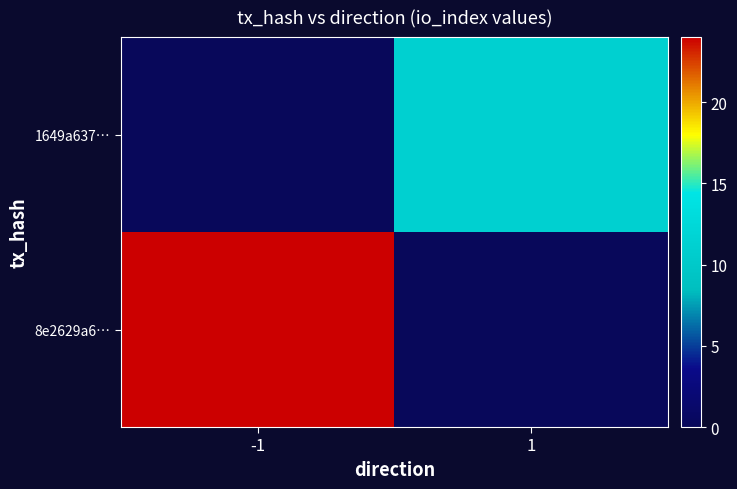

Reading right to left, list all the values displayed in this chart.

8e2629a6…: 1=0	-1=24
1649a637…: 1=11	-1=0